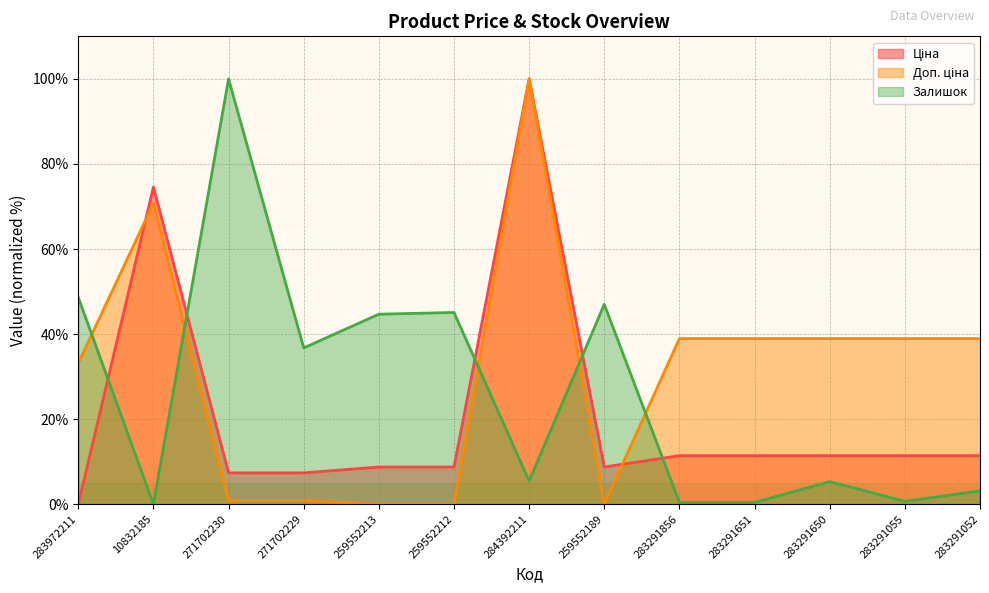

True or false: Ціна has a value of 11.4 at 283291055.

True